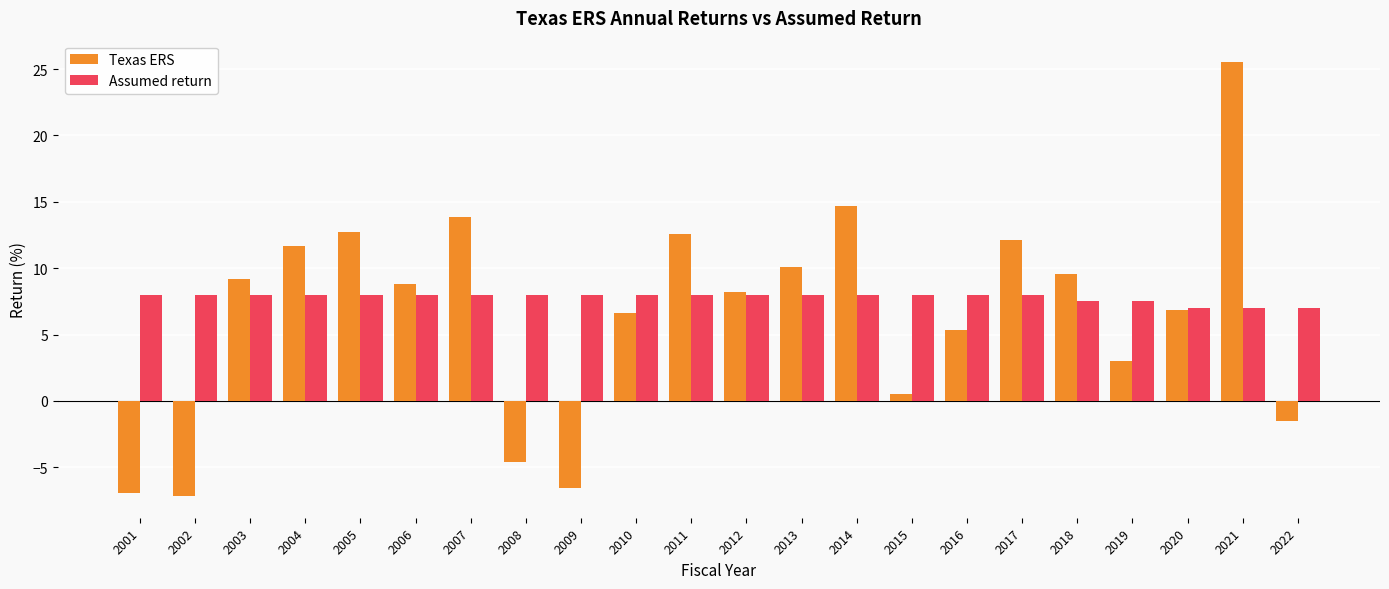

What is the approximate value of Assumed return at 2004?

8.0